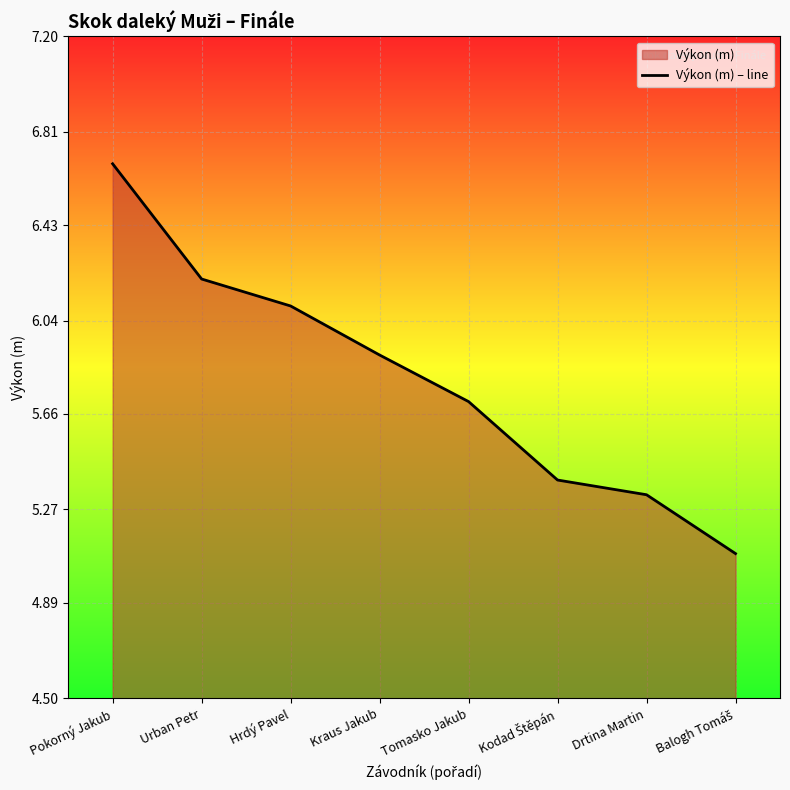

At which category does the chart reach its peak across all series?

Pokorný Jakub